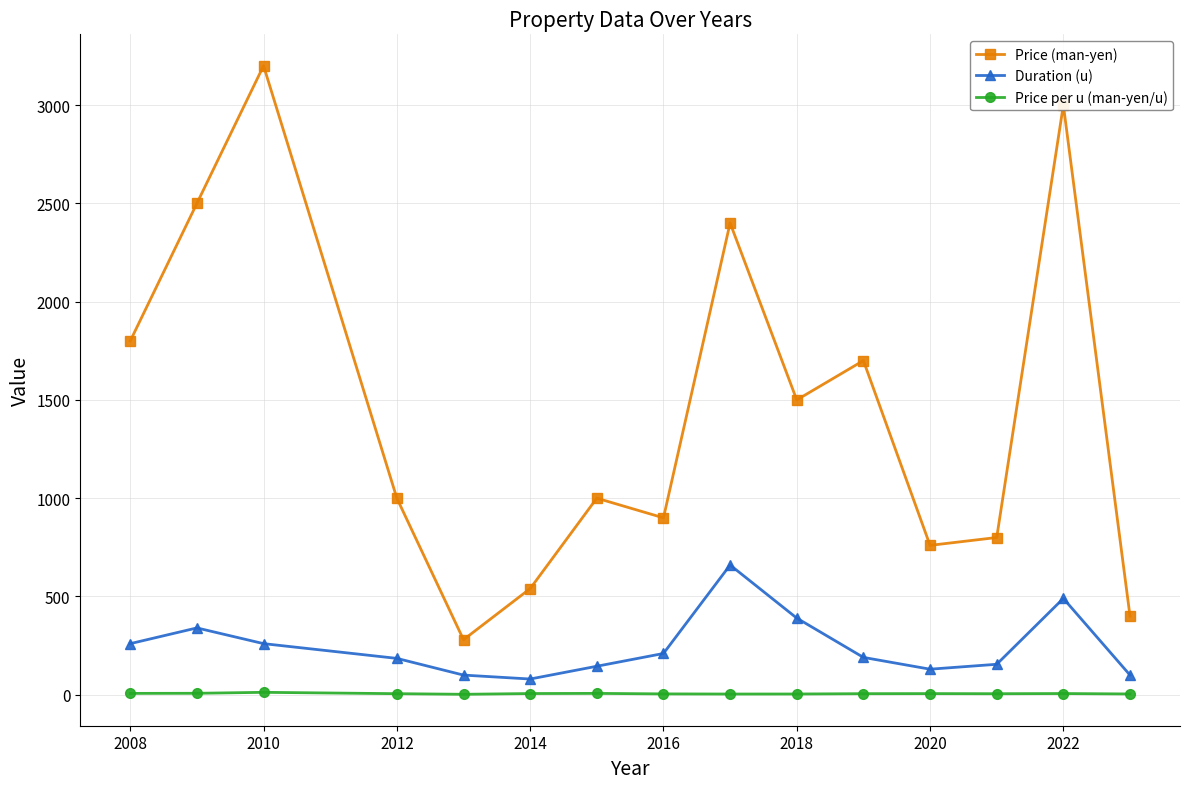

Rank the series by their average value, from lowest to highest.

Price per u (man-yen/u), Duration (u), Price (man-yen)